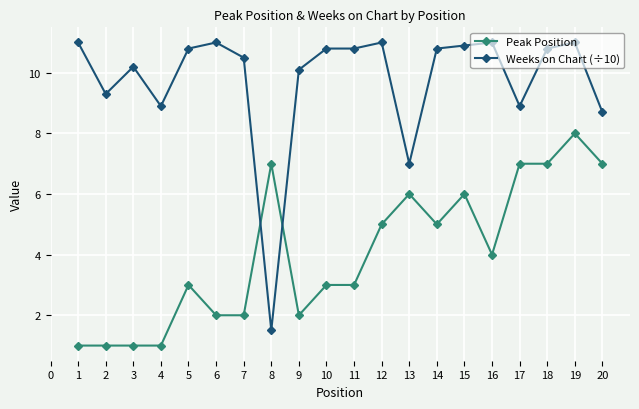

How many intersections are there between Peak Position and Weeks on Chart (÷10)?

2